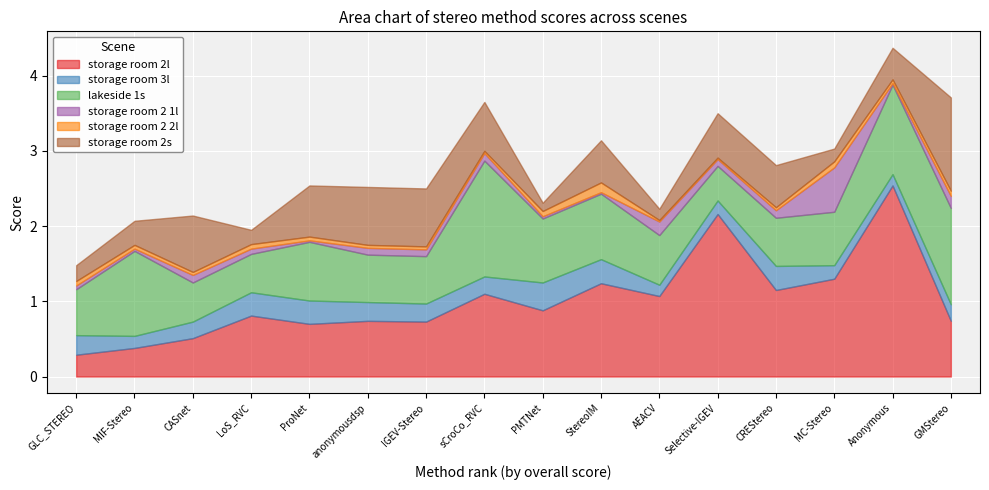

True or false: storage room 2l has more than 1 points higher than both neighbors.

True